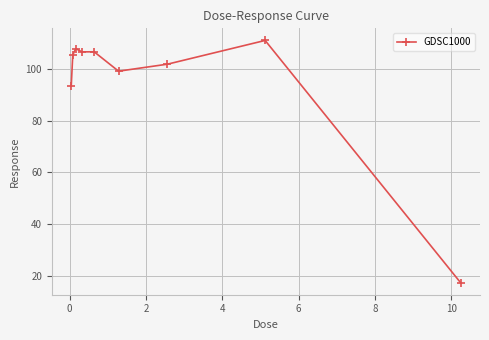

What is the smallest value displayed?

17.3